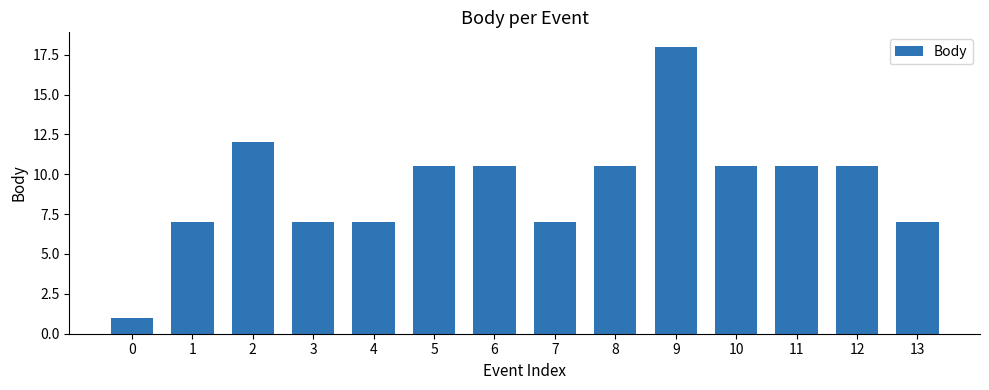

Does the chart contain stacked bars?

No